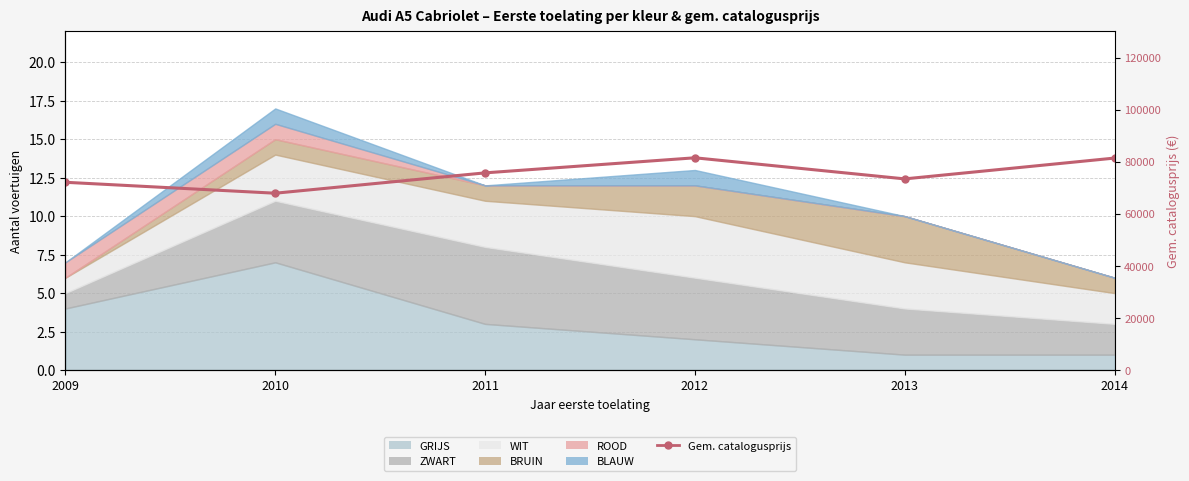

What is the sum of the values at 2013 and 2011?

149108